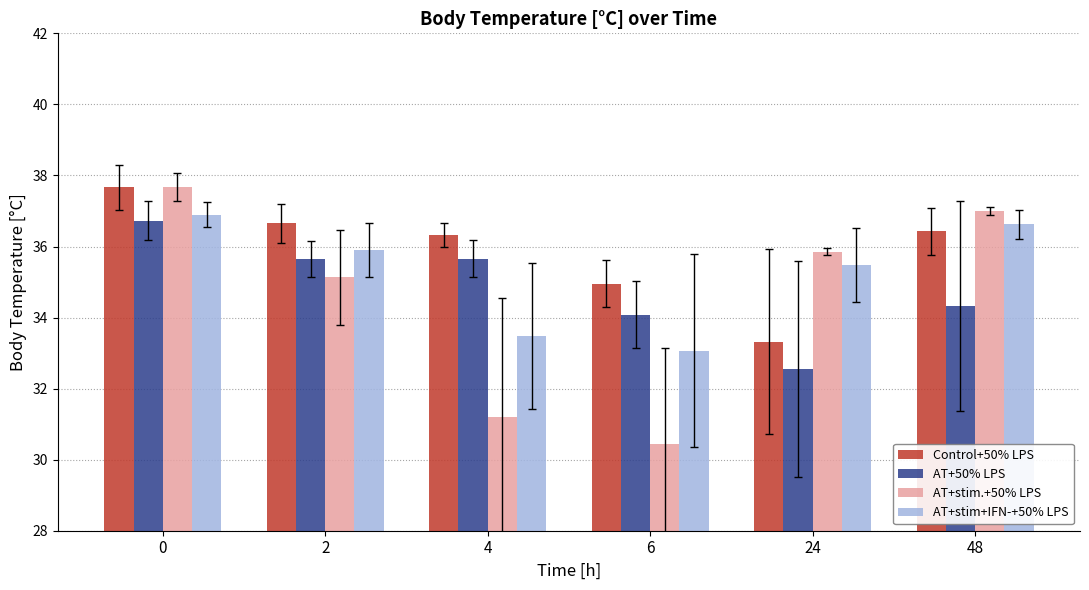

The AT+stim+IFN-+50% LPS series shows 36.6 at 48. True or false?

True